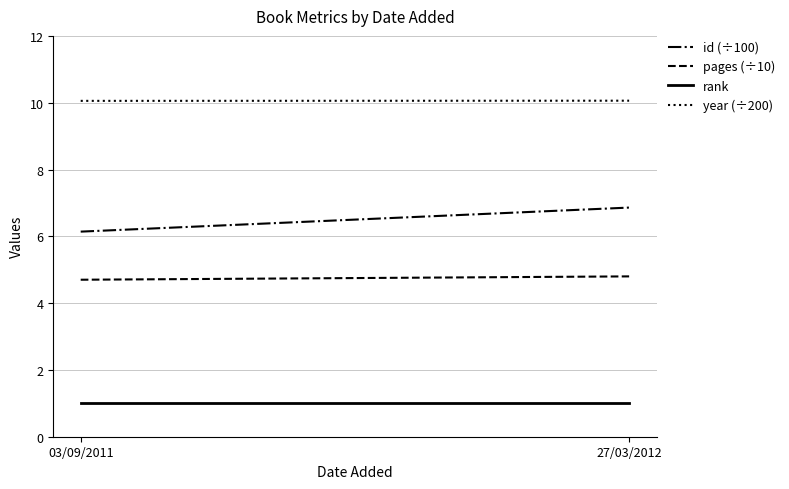

True or false: rank has a value of 1.0 at 03/09/2011.

True